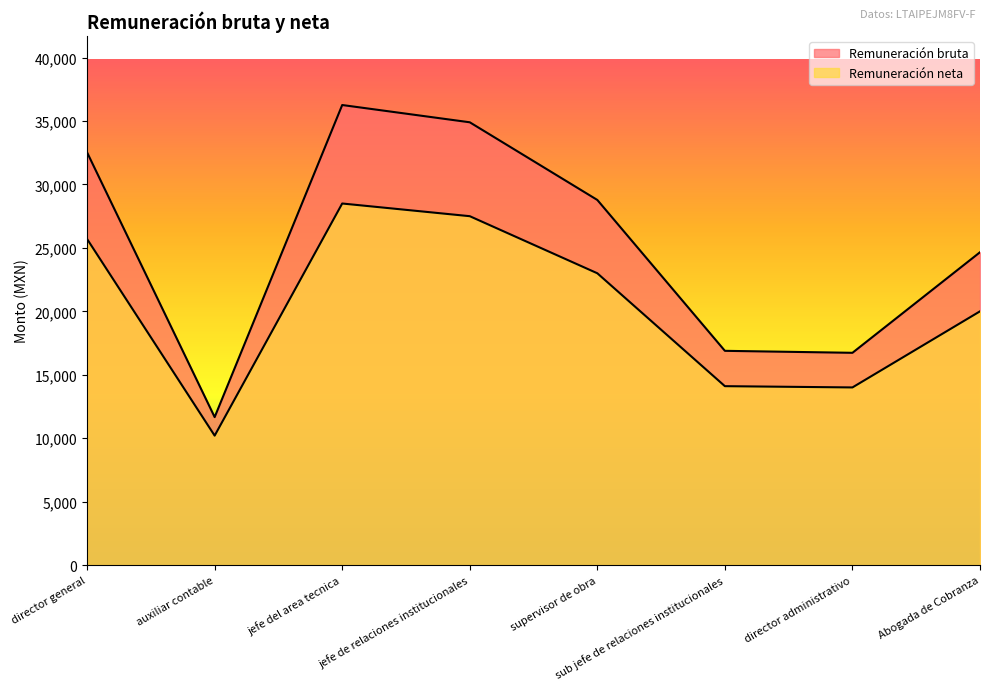

What is the total value across all series at Abogada de Cobranza?

44658